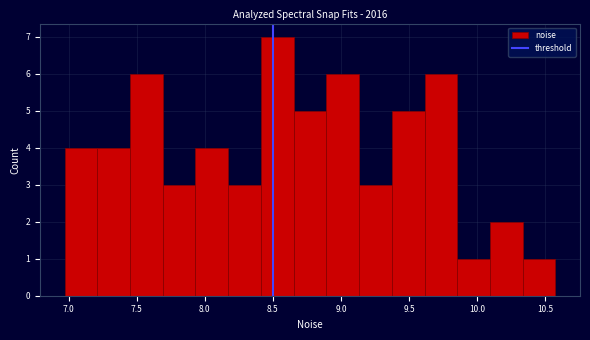

Reading left to right, list every bar in this chart as the range it spans on the x-axis followed by its height. Neither the bar edges nor the heights are printed on the chart, so give them approximately, as read against the axes.

6.95 to 7.20: 4
7.20 to 7.45: 4
7.45 to 7.70: 6
7.70 to 7.95: 3
7.95 to 8.15: 4
8.15 to 8.40: 3
8.40 to 8.65: 7
8.65 to 8.90: 5
8.90 to 9.15: 6
9.15 to 9.35: 3
9.35 to 9.60: 5
9.60 to 9.85: 6
9.85 to 10.10: 1
10.10 to 10.35: 2
10.35 to 10.60: 1